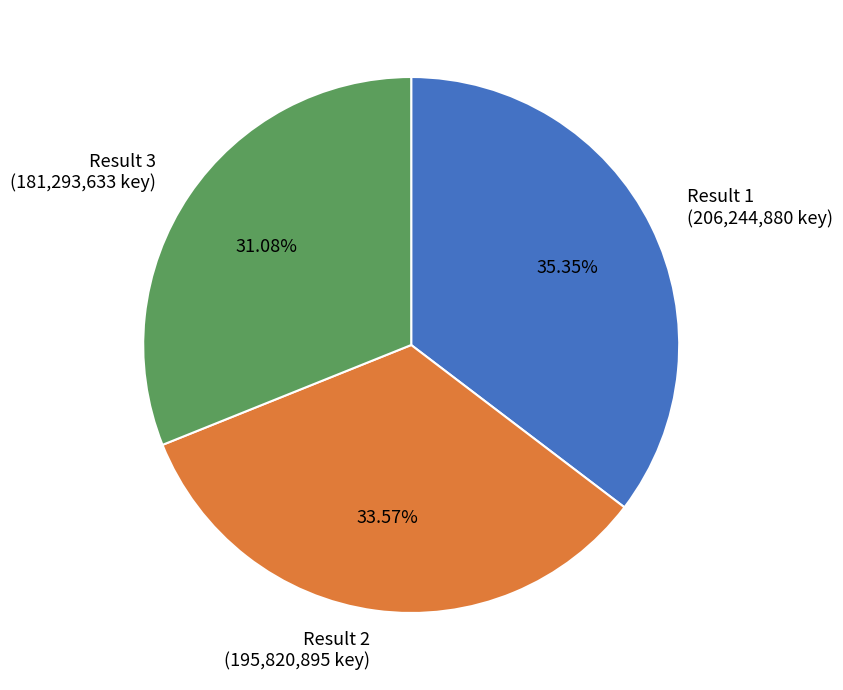

How many segments does this pie chart have?

3